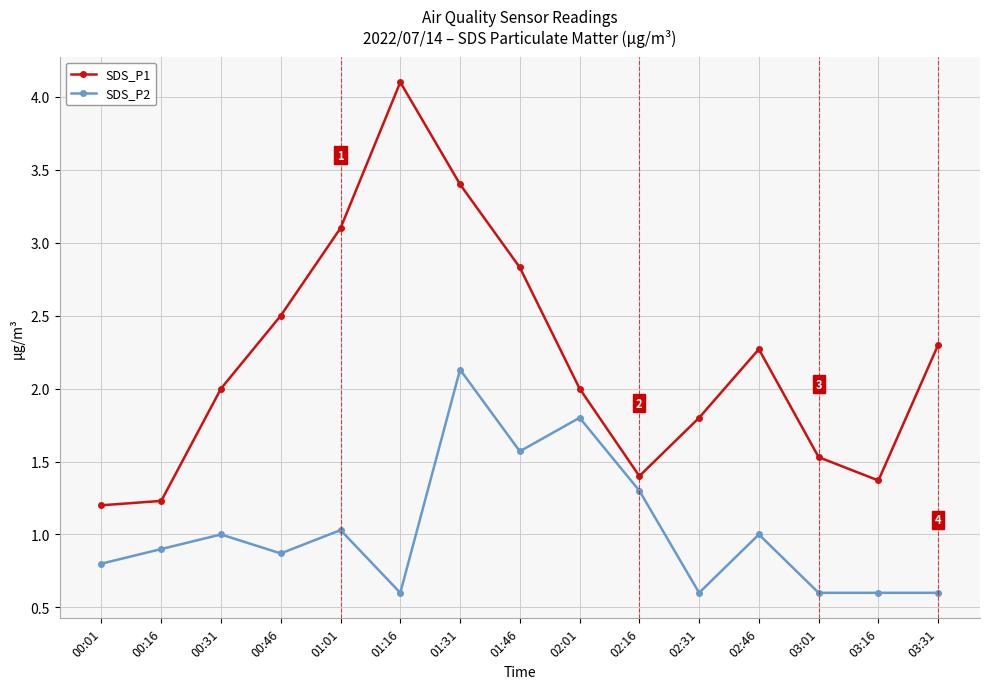

True or false: SDS_P1 and SDS_P2 intersect in this chart.

False